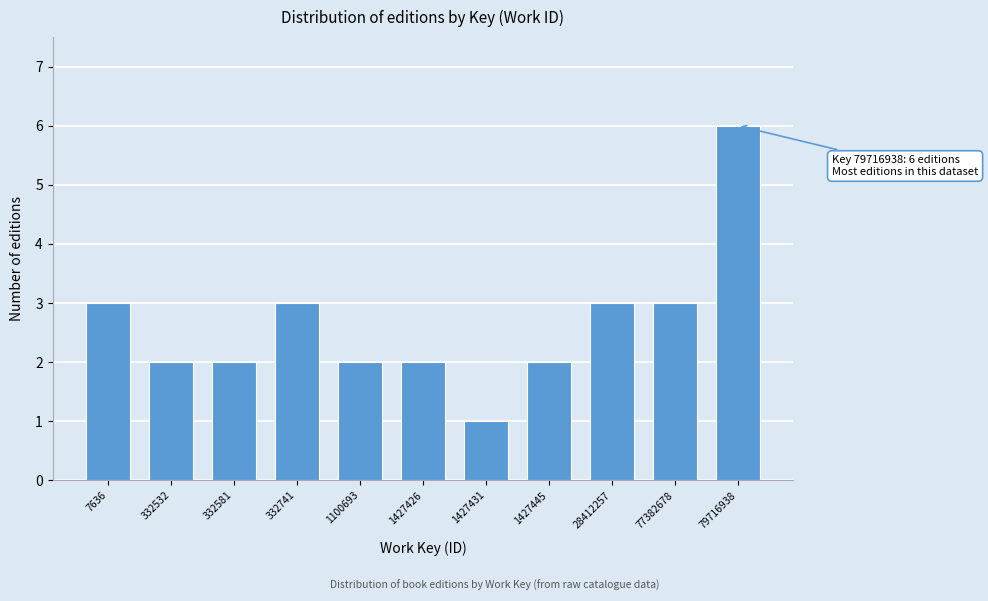

Reading left to right, transcribe all the data shown in this chart.

3	2	2	3	2	2	1	2	3	3	6